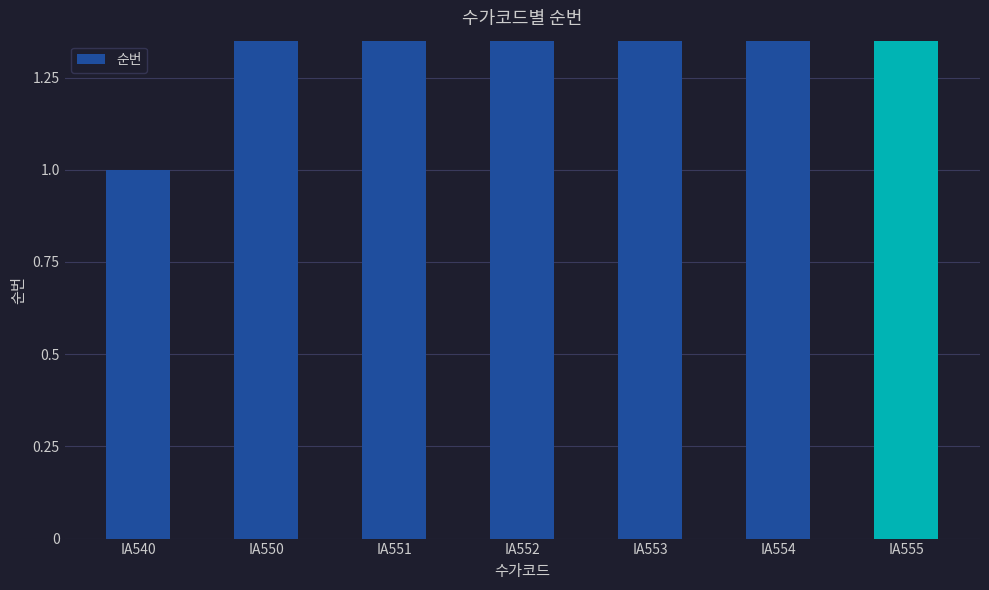

Read the value at IA540.

1